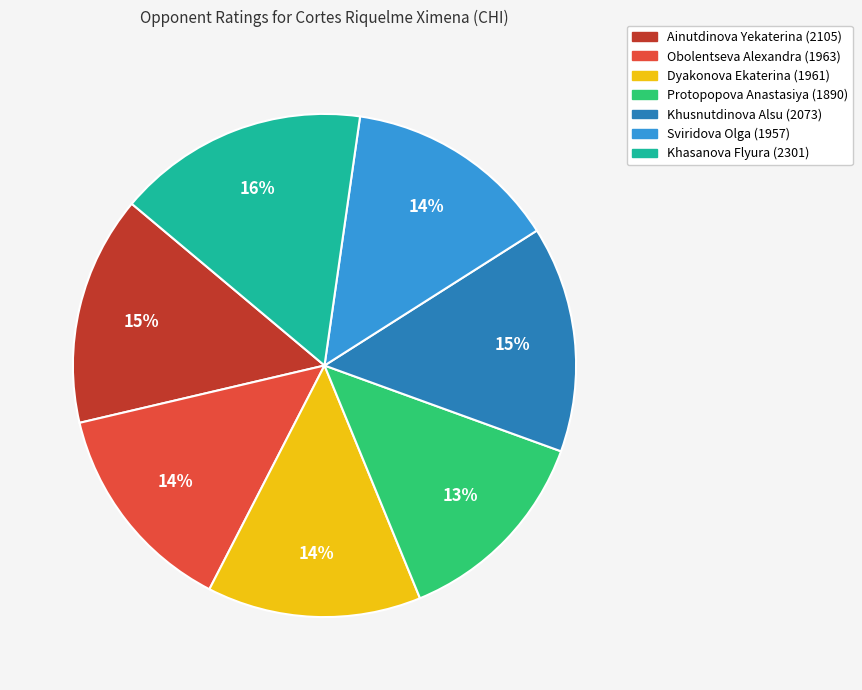

To the nearest percent, what is the difference between the largest and smallest slice percentages?

3%